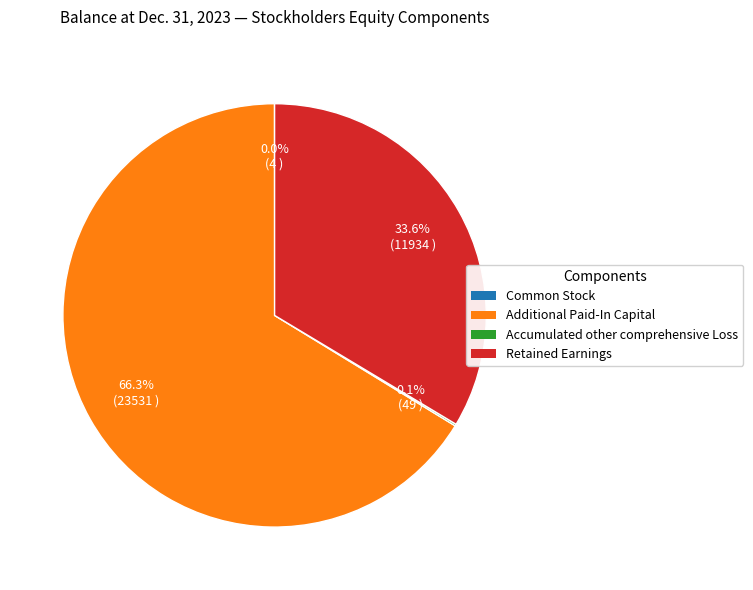

What is the ratio of the value at Retained Earnings to the value at Additional Paid-In Capital?

0.5